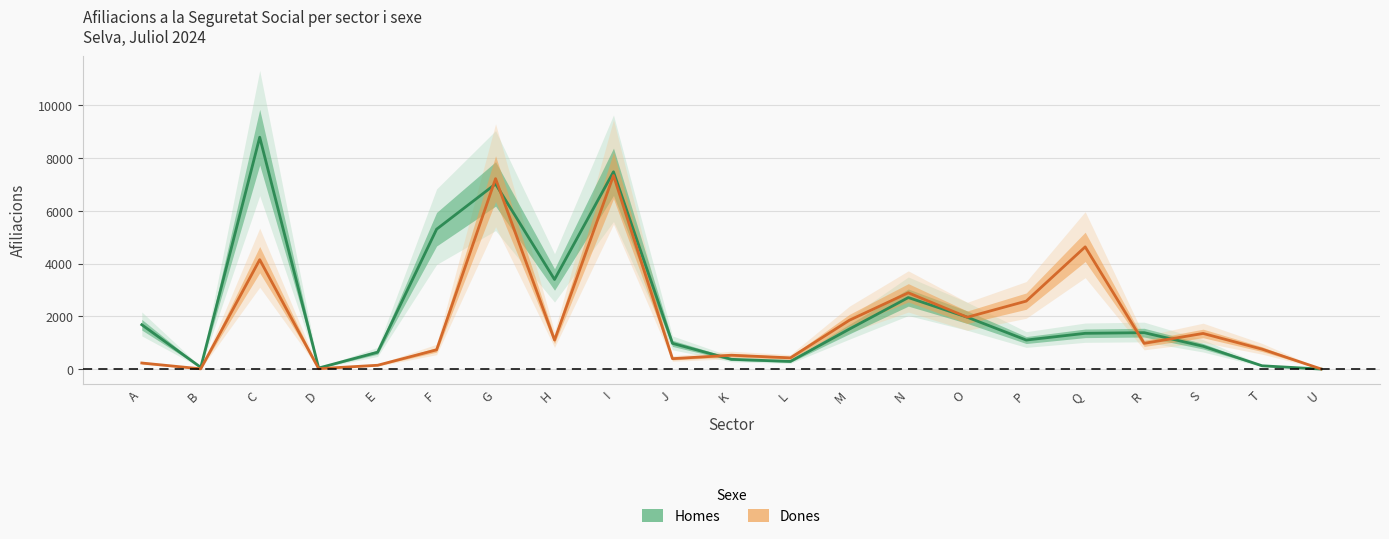

Rank the series at M from highest to lowest value.

Dones, Homes